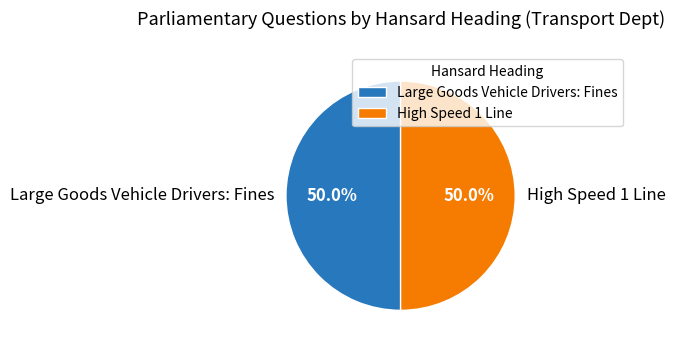

Combined, do Large Goods Vehicle Drivers: Fines and High Speed 1 Line account for over 50%?

Yes